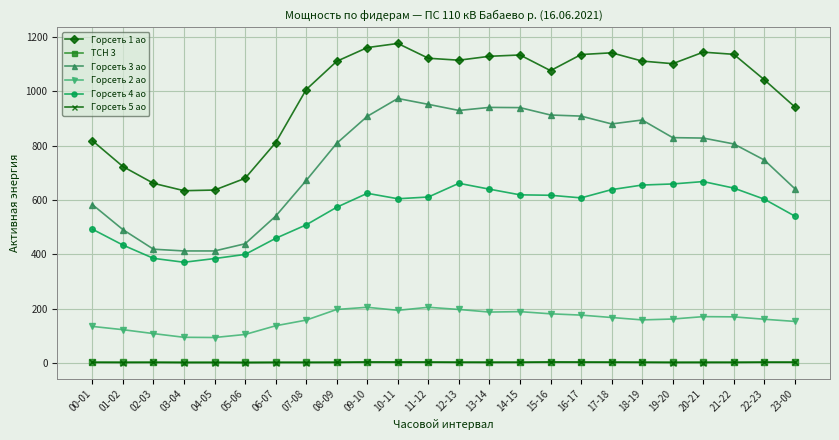

What are all the series names shown in the legend?

Горсеть 1 ао, ТСН 3, Горсеть 3 ао, Горсеть 2 ао, Горсеть 4 ао, Горсеть 5 ао